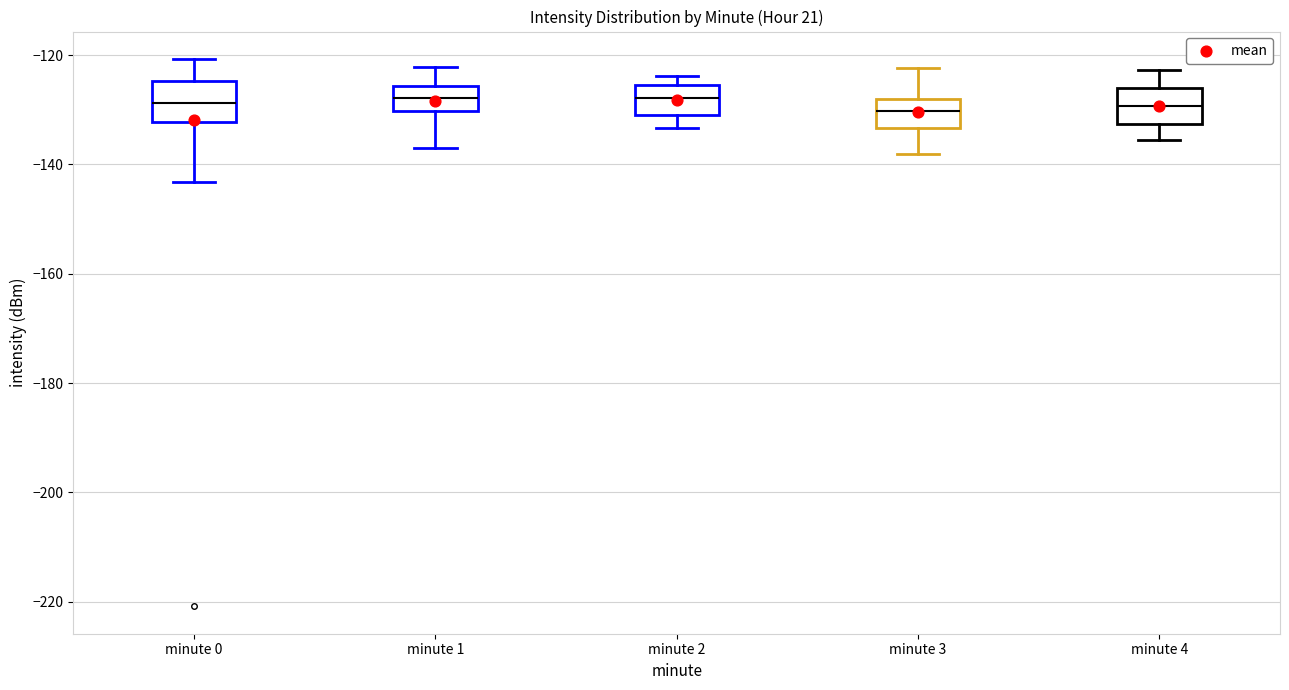

Reading left to right, read every box against the y-axis: the position of its median line, the range the box covers, and the ends of its whiskers. The values are not printed on the chart, so give them approximately, as read against the axis.

minute 0: median -128, box -132 to -124, whiskers -144 to -120
minute 1: median -128, box -130 to -126, whiskers -138 to -122
minute 2: median -128, box -130 to -126, whiskers -134 to -124
minute 3: median -130, box -134 to -128, whiskers -138 to -122
minute 4: median -130, box -132 to -126, whiskers -136 to -122